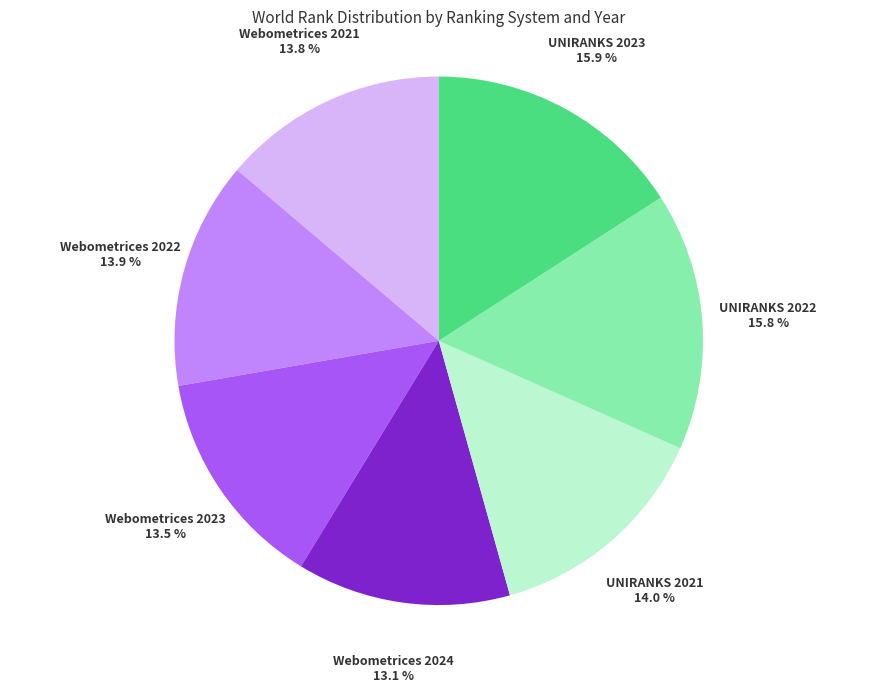

Does any single category account for the majority?

No